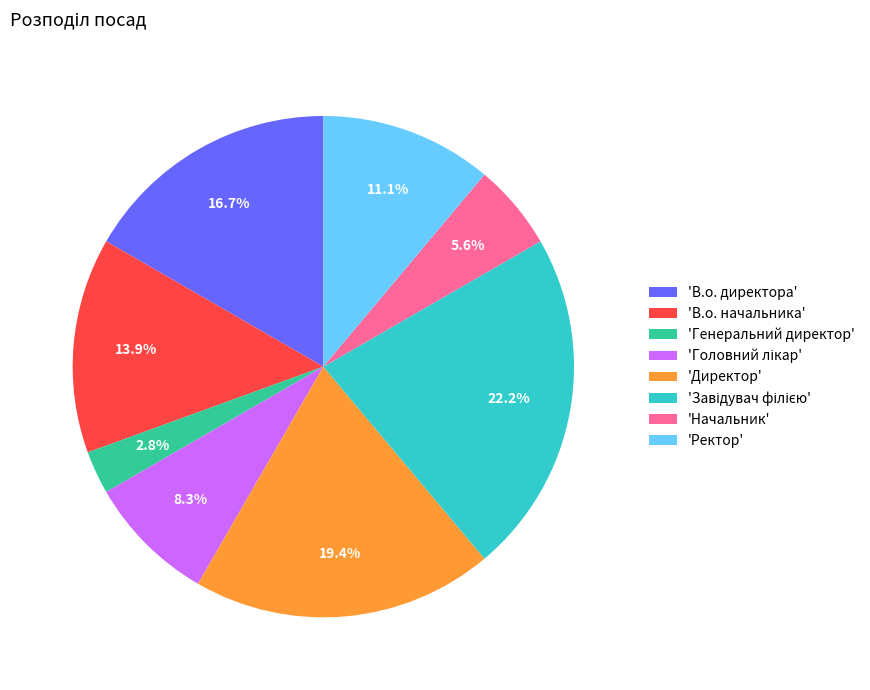

Does 'Генеральний директор' represent more than half of the total?

No